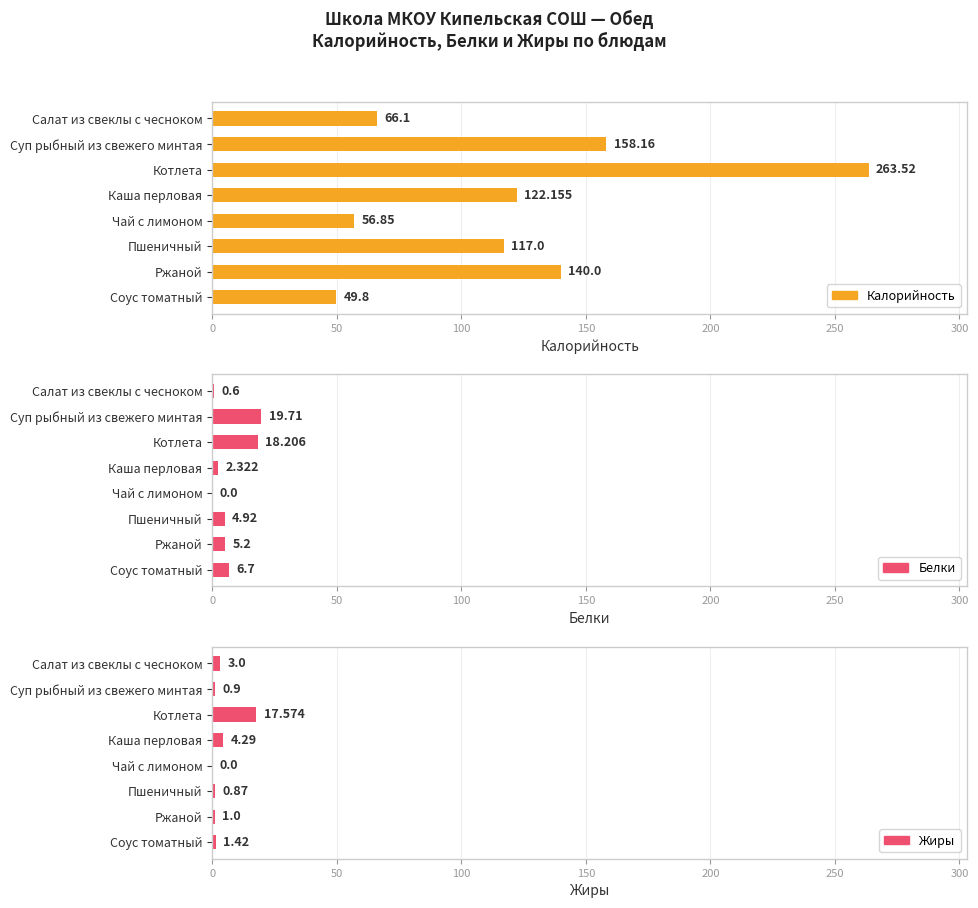

Where does the Калорийность series first go above 122?

Суп рыбный из свежего минтая